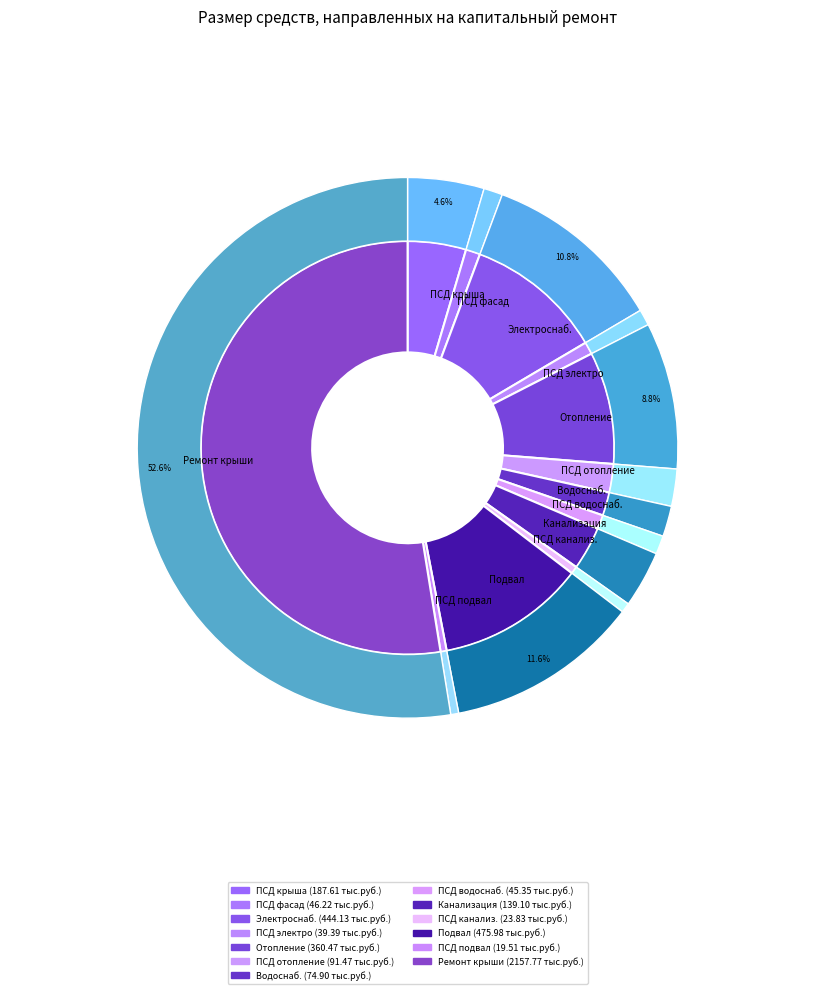

Which category has the biggest portion of the pie?

Ремонт крыши